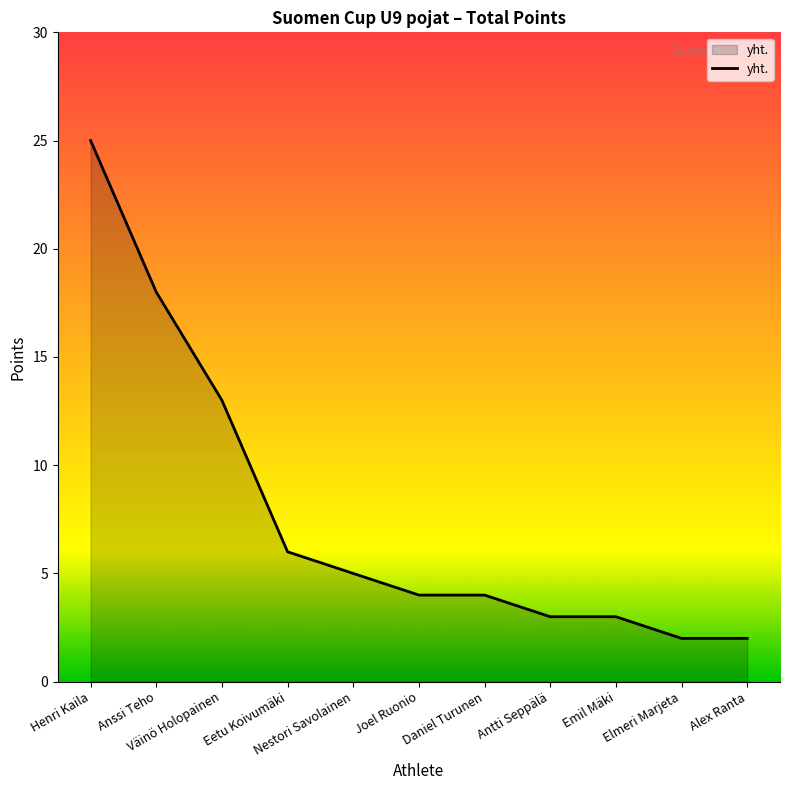

Between Anssi Teho and Alex Ranta, which is larger?

Anssi Teho